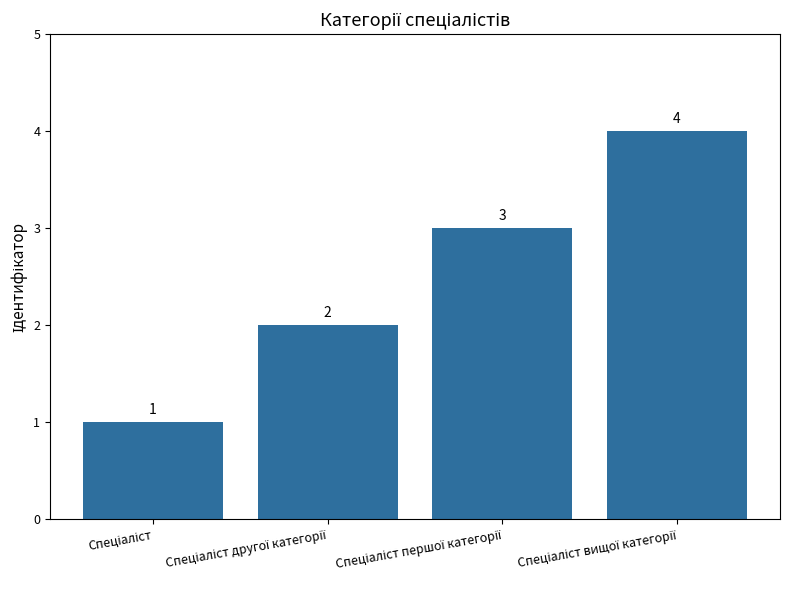

Reading right to left, what are all the values shown in this chart?

4	3	2	1